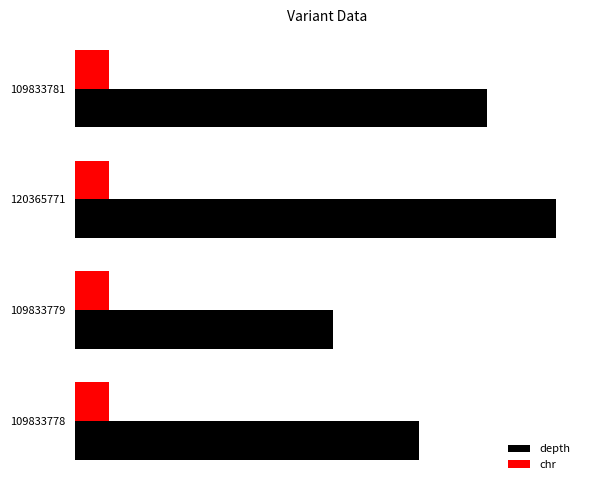

Reading left to right, list all the values displayed in this chart.

depth: 20.0	15.0	28.0	24.0
chr: 0.3	0.3	0.3	0.3